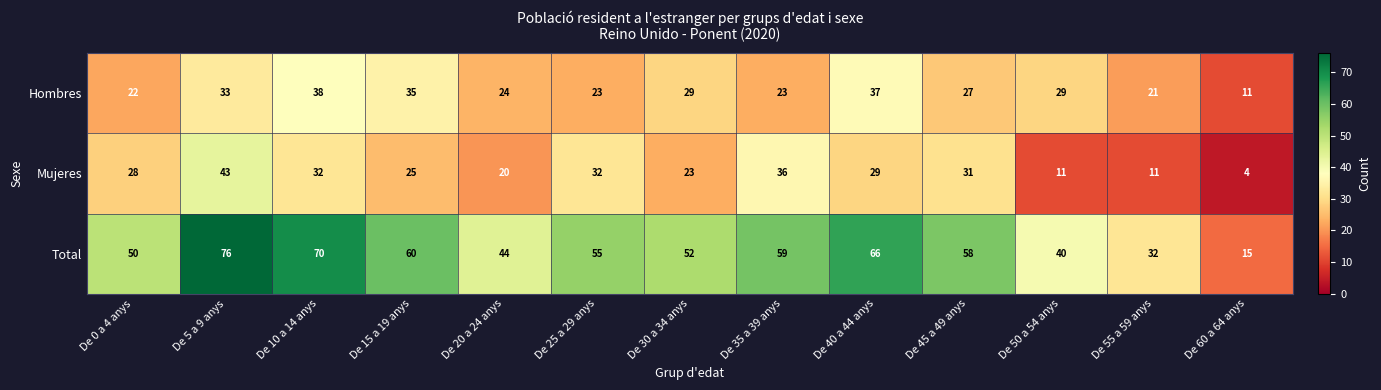

Where is Mujeres nearest to the value 23?

De 30 a 34 anys